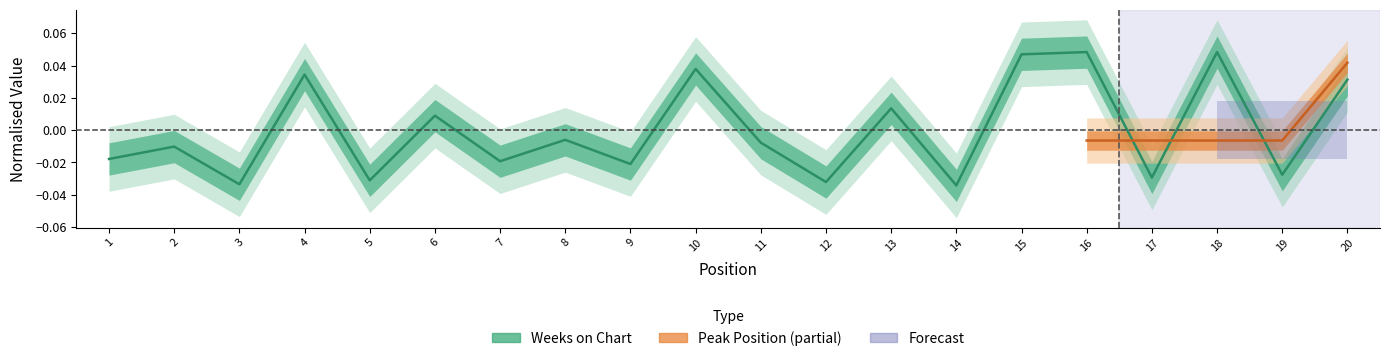

List the labels in order of value, smallest first.

14, 3, 12, 5, 17, 19, 9, 7, 1, 2, 11, 8, 6, 13, 20, 4, 10, 15, 16, 18